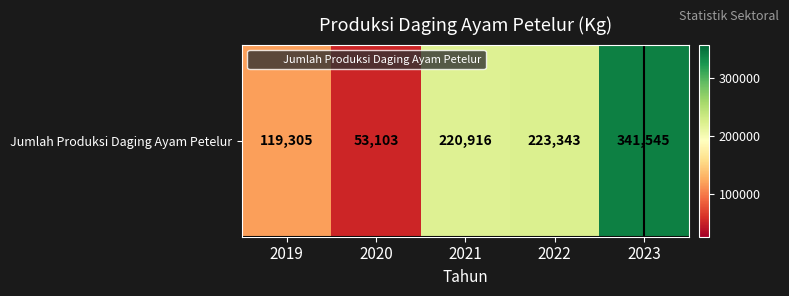

The chart shows a value of 384971 at 2022. True or false?

False